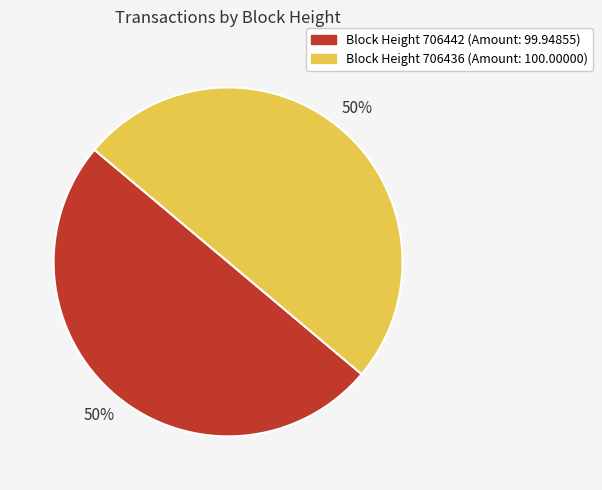

How many segments does this pie chart have?

2